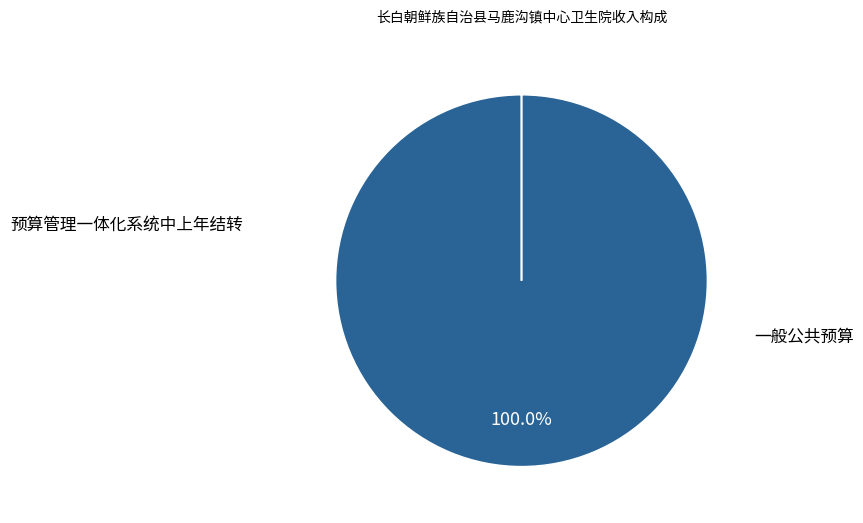

Is there any slice that represents more than half of the pie?

Yes